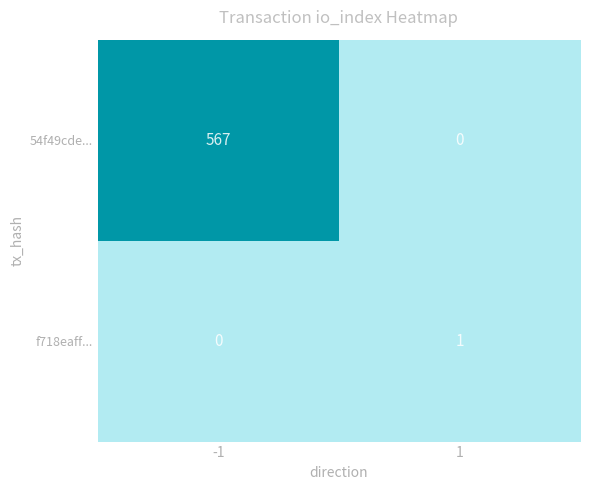

List the series in order of their overall mean, lowest first.

f718eaff..., 54f49cde...